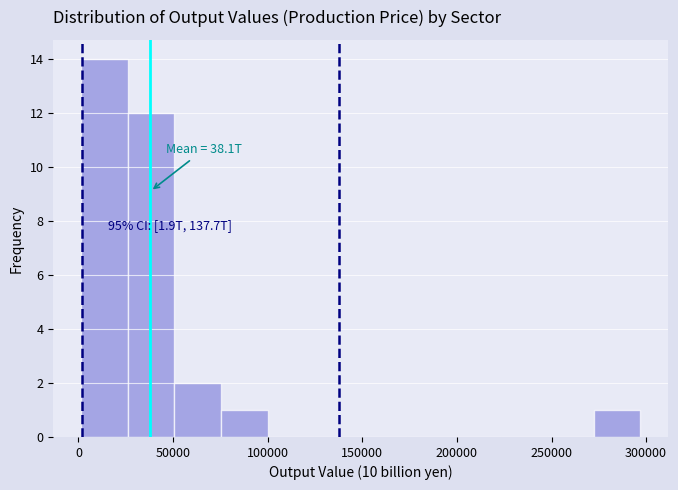

Over which range of the x-axis is the bar tallest?

0 to 25000